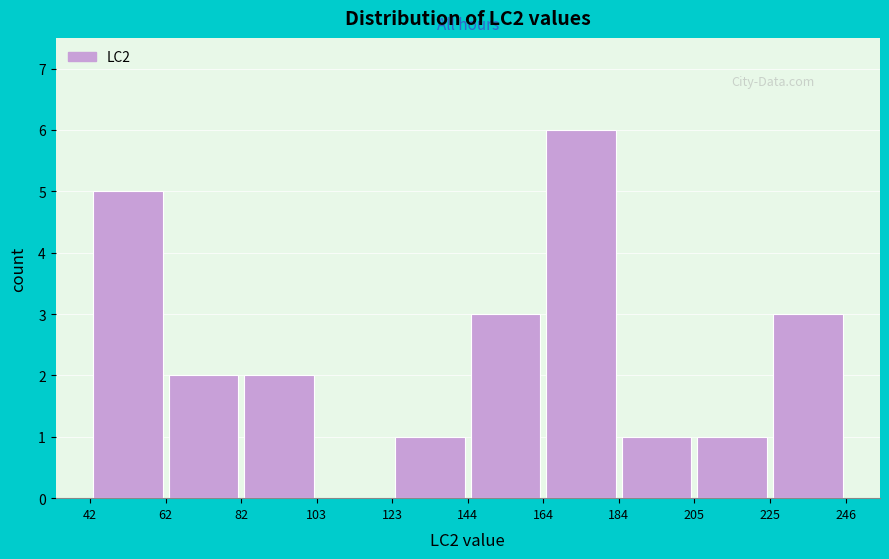

Over which range of the x-axis is the bar tallest?

164 to 184